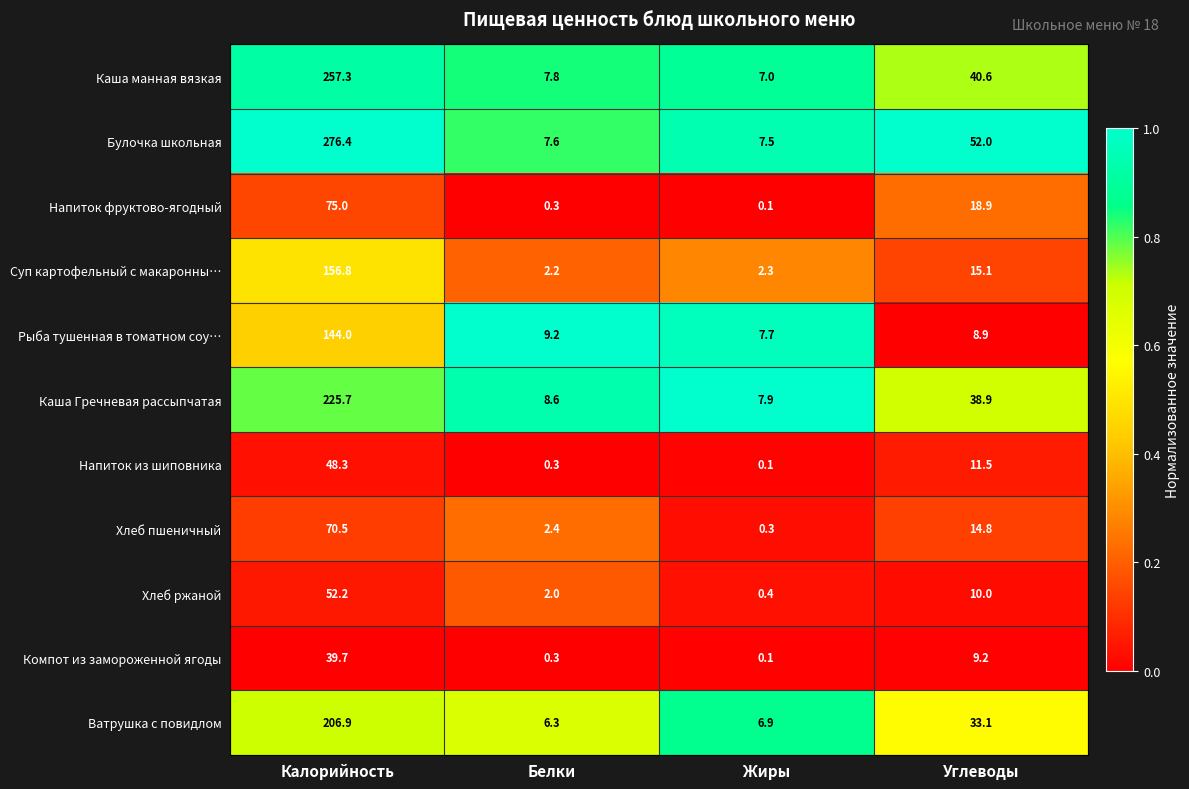

At which category does the chart reach its peak across all series?

Калорийность